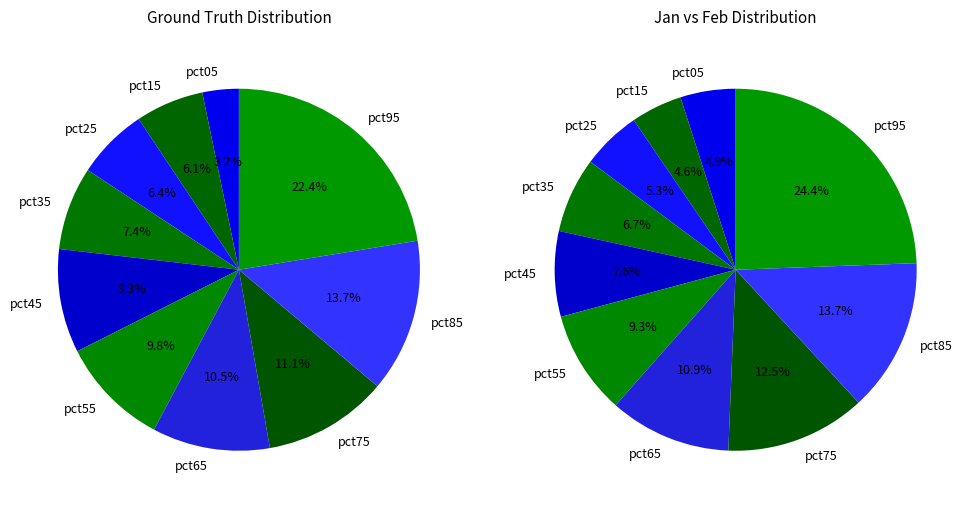

How much of the chart is everything except pct85?

86.3%